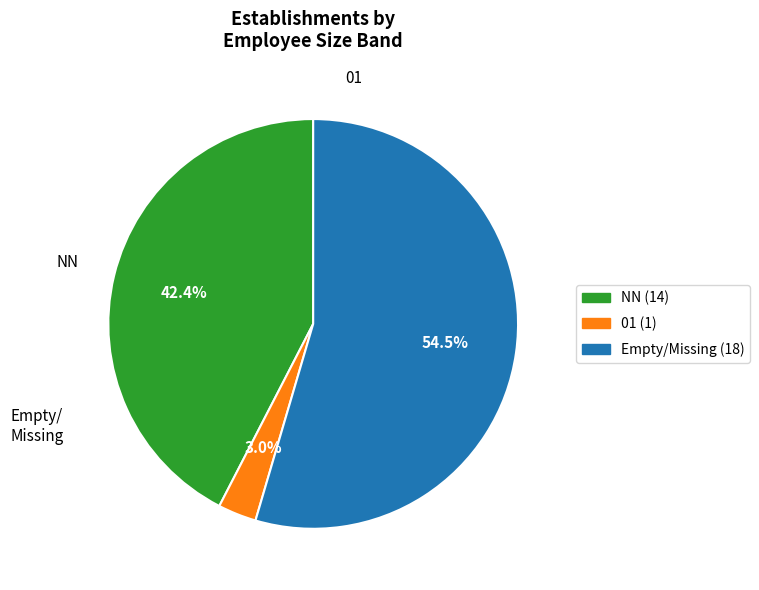

Does any single category account for the majority?

Yes